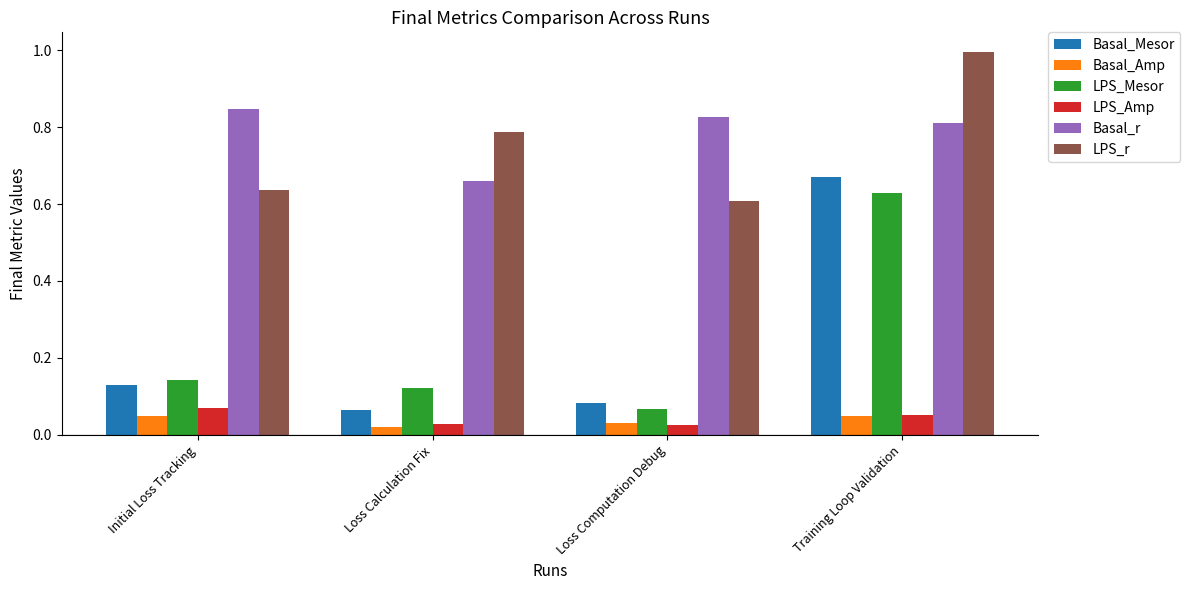

Is it true that Basal_Amp equals 0.1 at Loss Computation Debug?

False